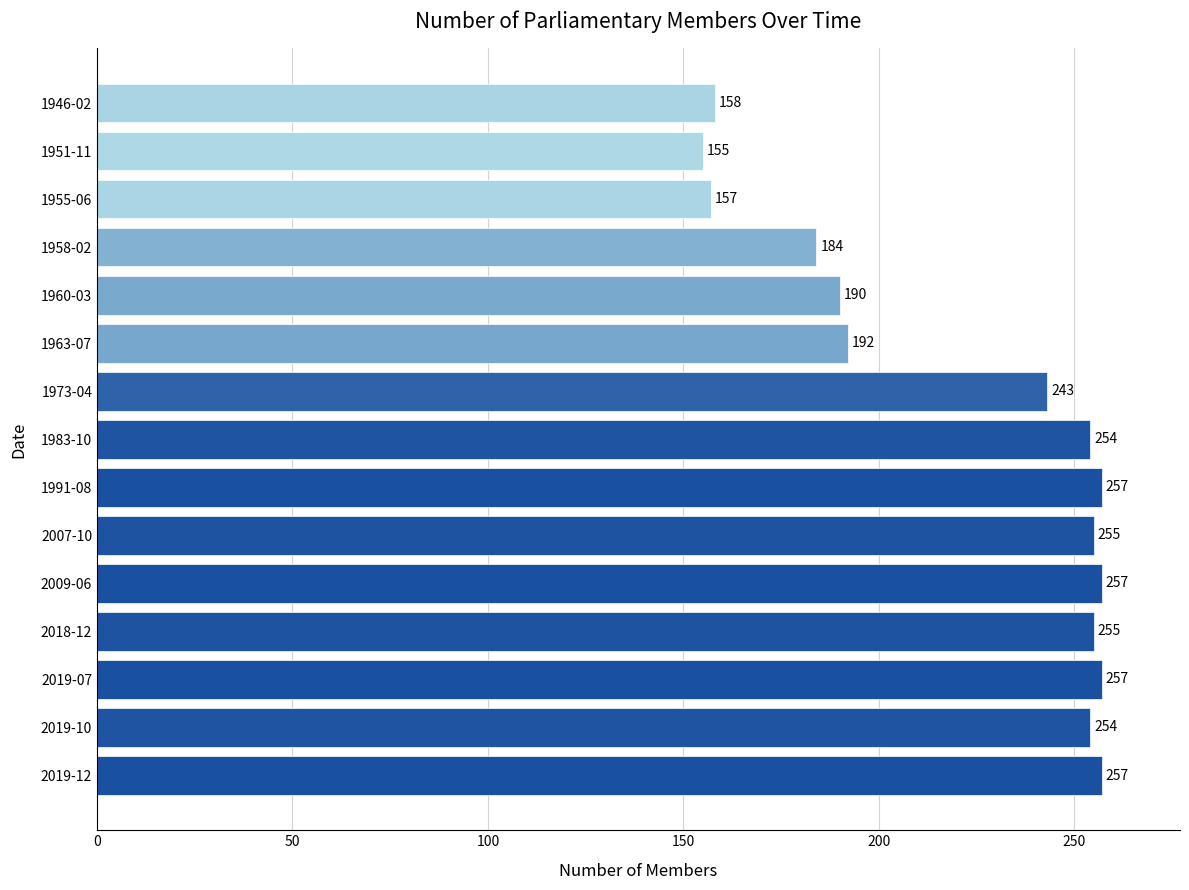

What is the smallest value displayed?

155